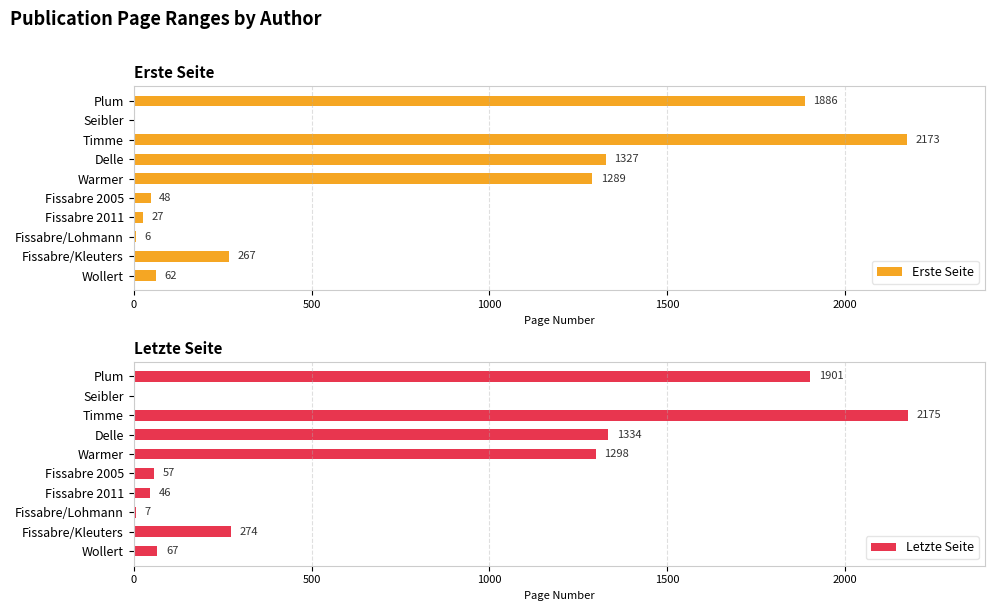

How many positive values does the Letzte Seite series have?

9